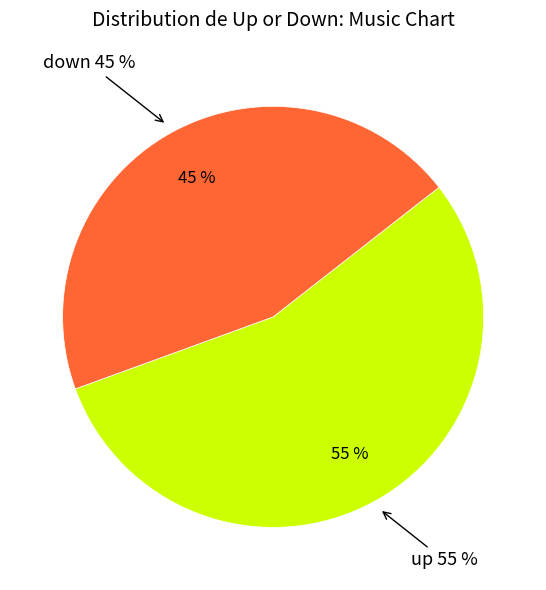

What percentage is the up slice, to the nearest percent?

55%